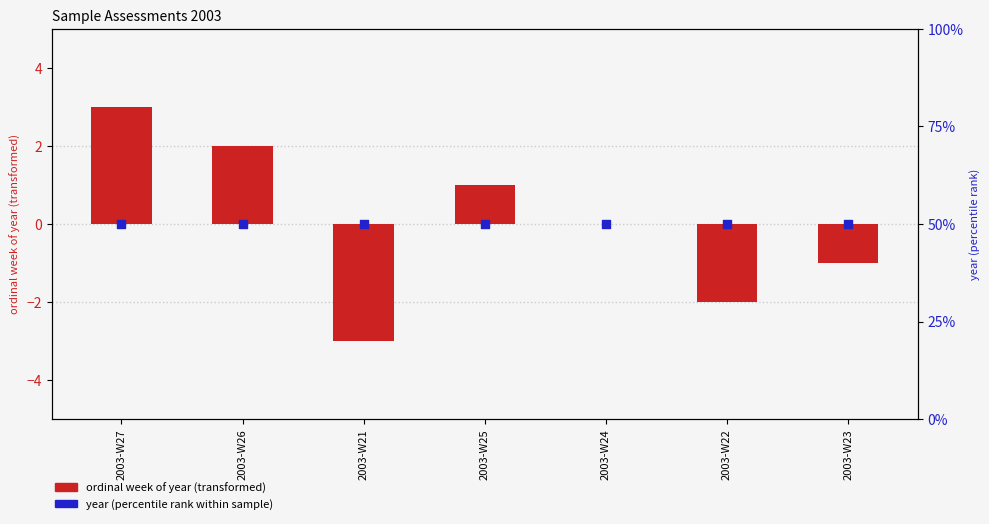

What are all the series names shown in the legend?

ordinal week of year (transformed), year (percentile rank)